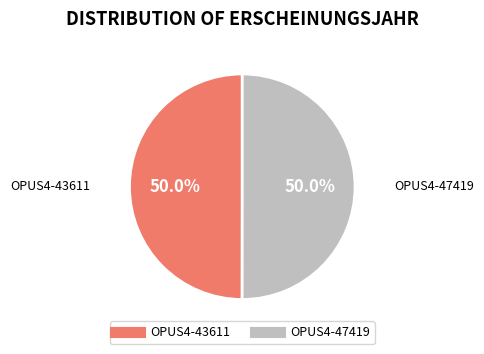

Approximately how many times larger is the value at OPUS4-47419 compared to OPUS4-43611?

1.0